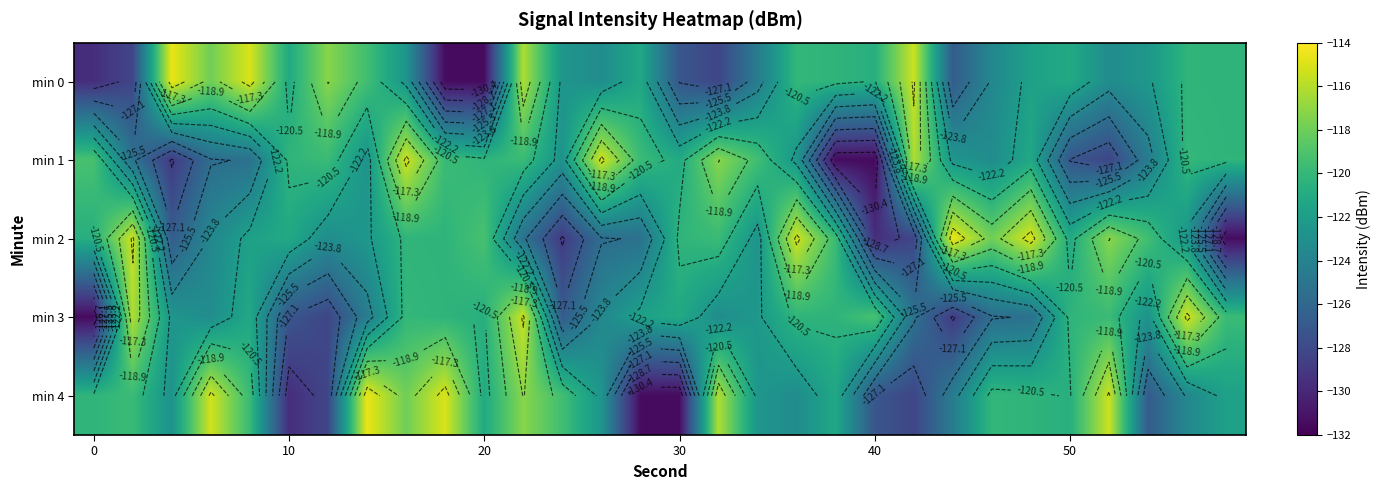

Rank the series by their maximum value, from lowest to highest.

min 1, min 3, min 0, min 2, min 4